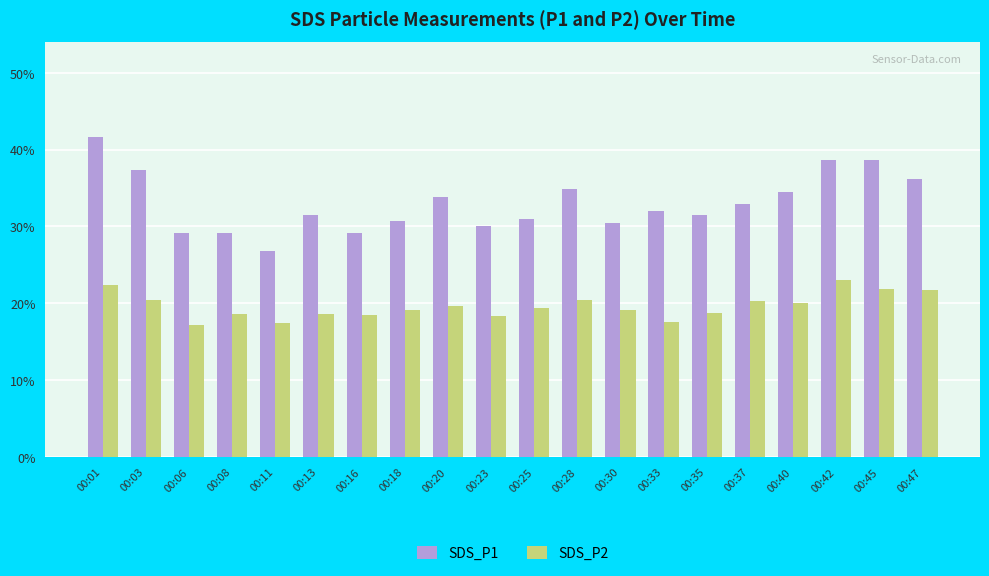

Count the number of data series in this chart.

2